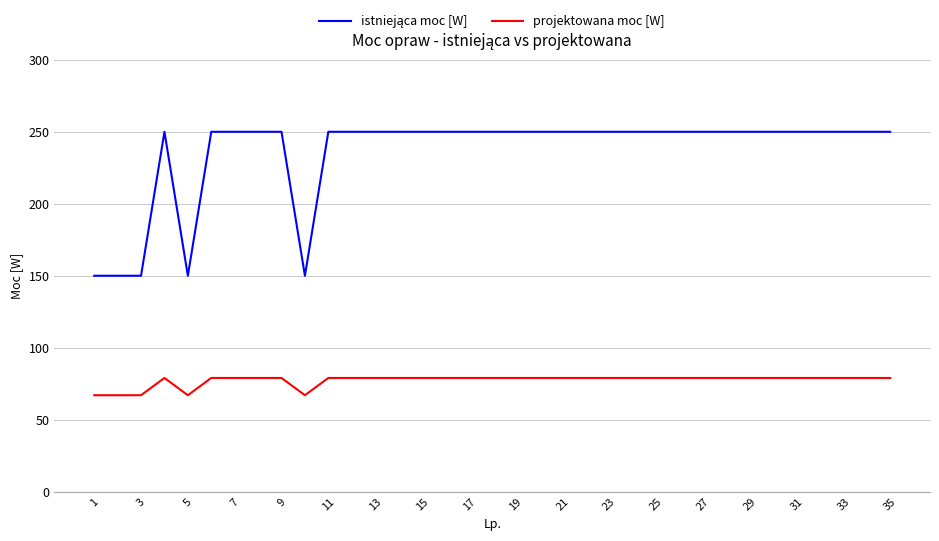

Does the chart display data point markers on the line(s)?

No